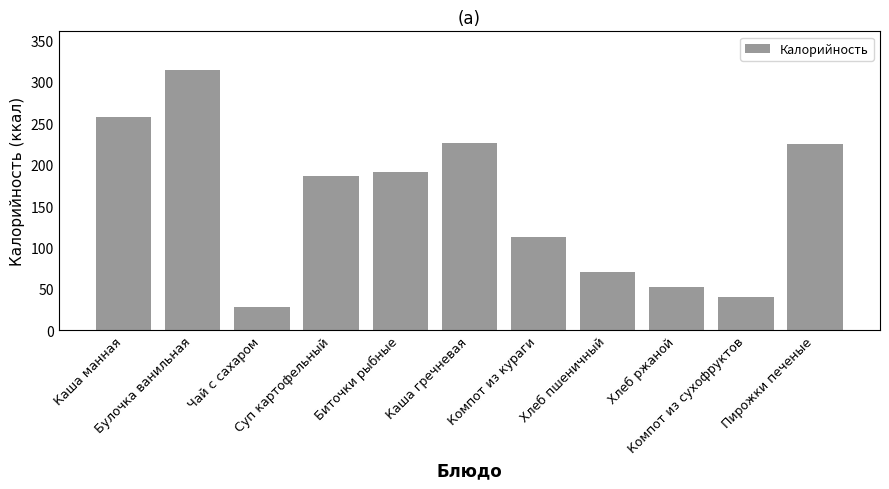

Does the chart contain stacked bars?

No